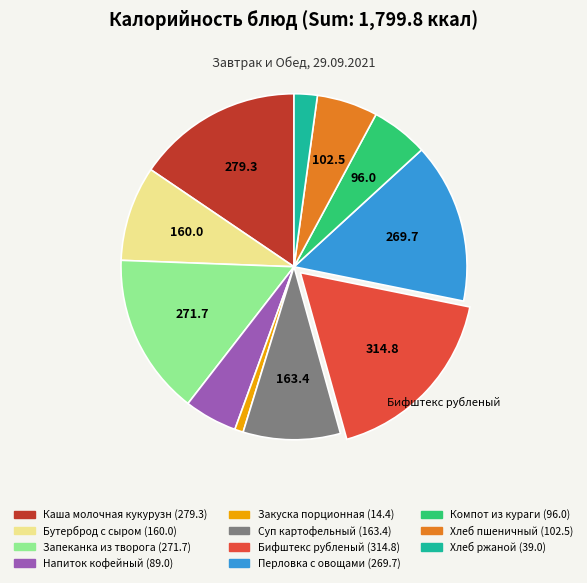

Is there any slice that represents more than half of the pie?

No